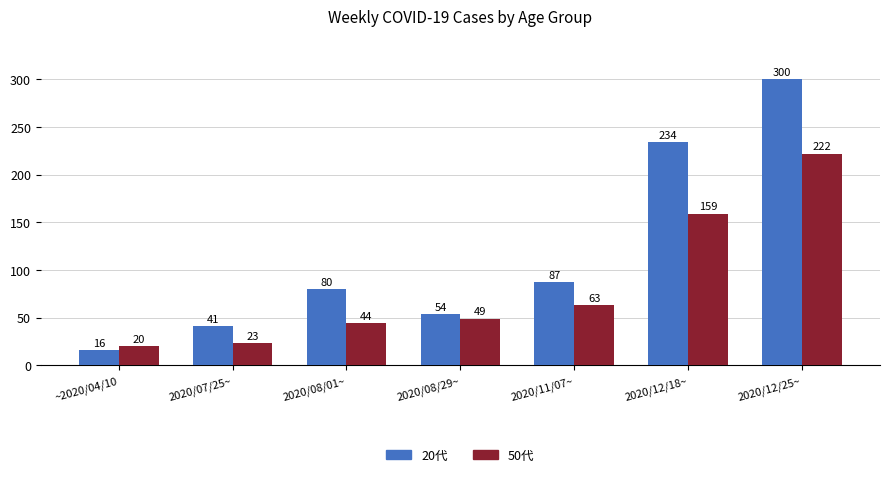

What is the difference between the 20代 values at 2020/12/25~ and 2020/11/07~?

213